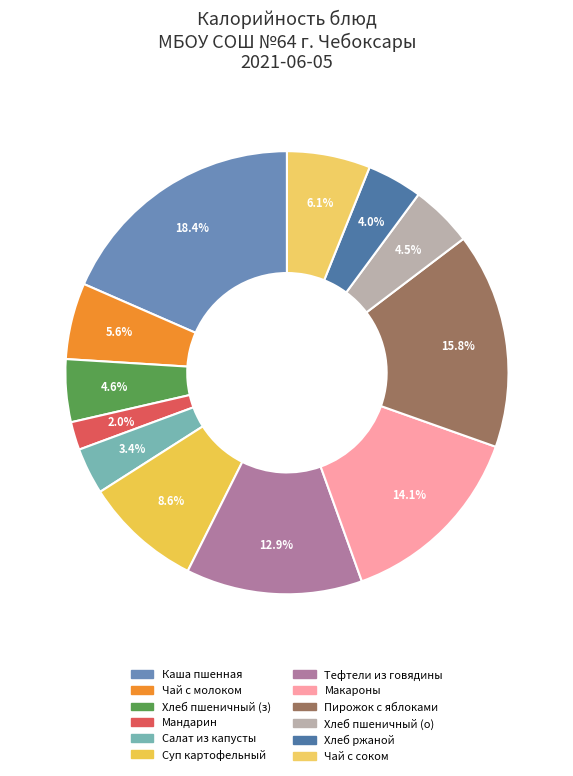

To the nearest percent, what is the average slice percentage?

8%